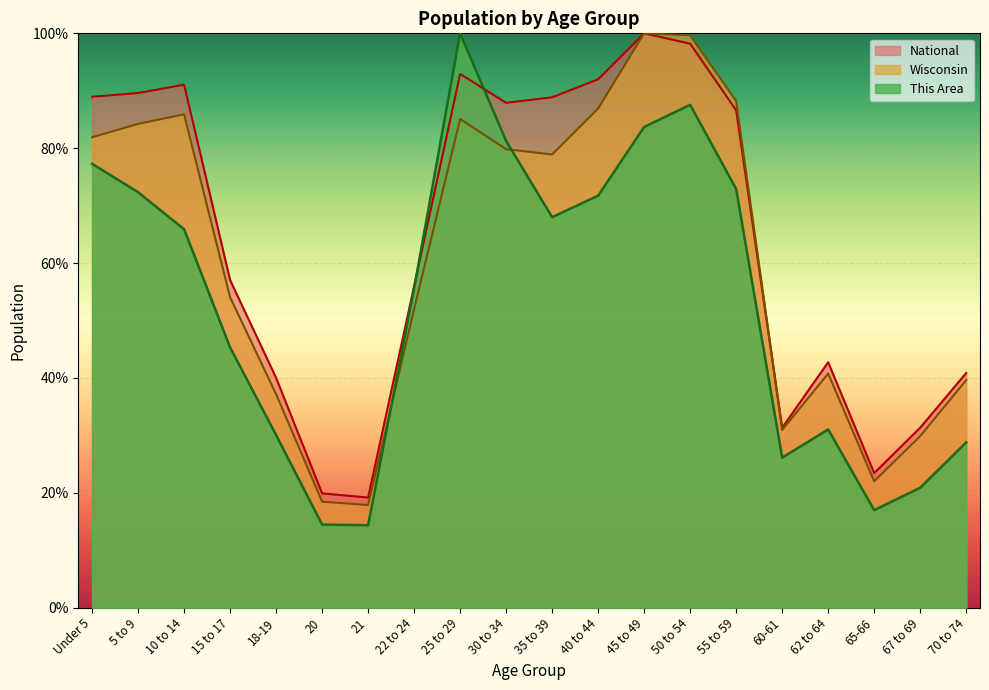

Between which two adjacent categories do Wisconsin and National first intersect?

55 to 59 and 60-61